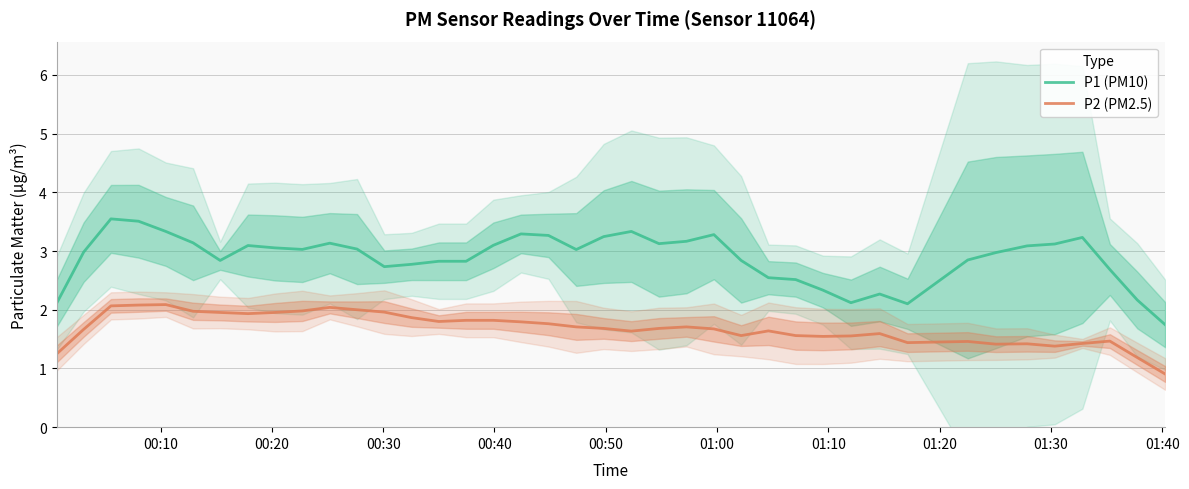

What is the difference between the maximum and minimum values in the P1 (PM10) series?

1.8